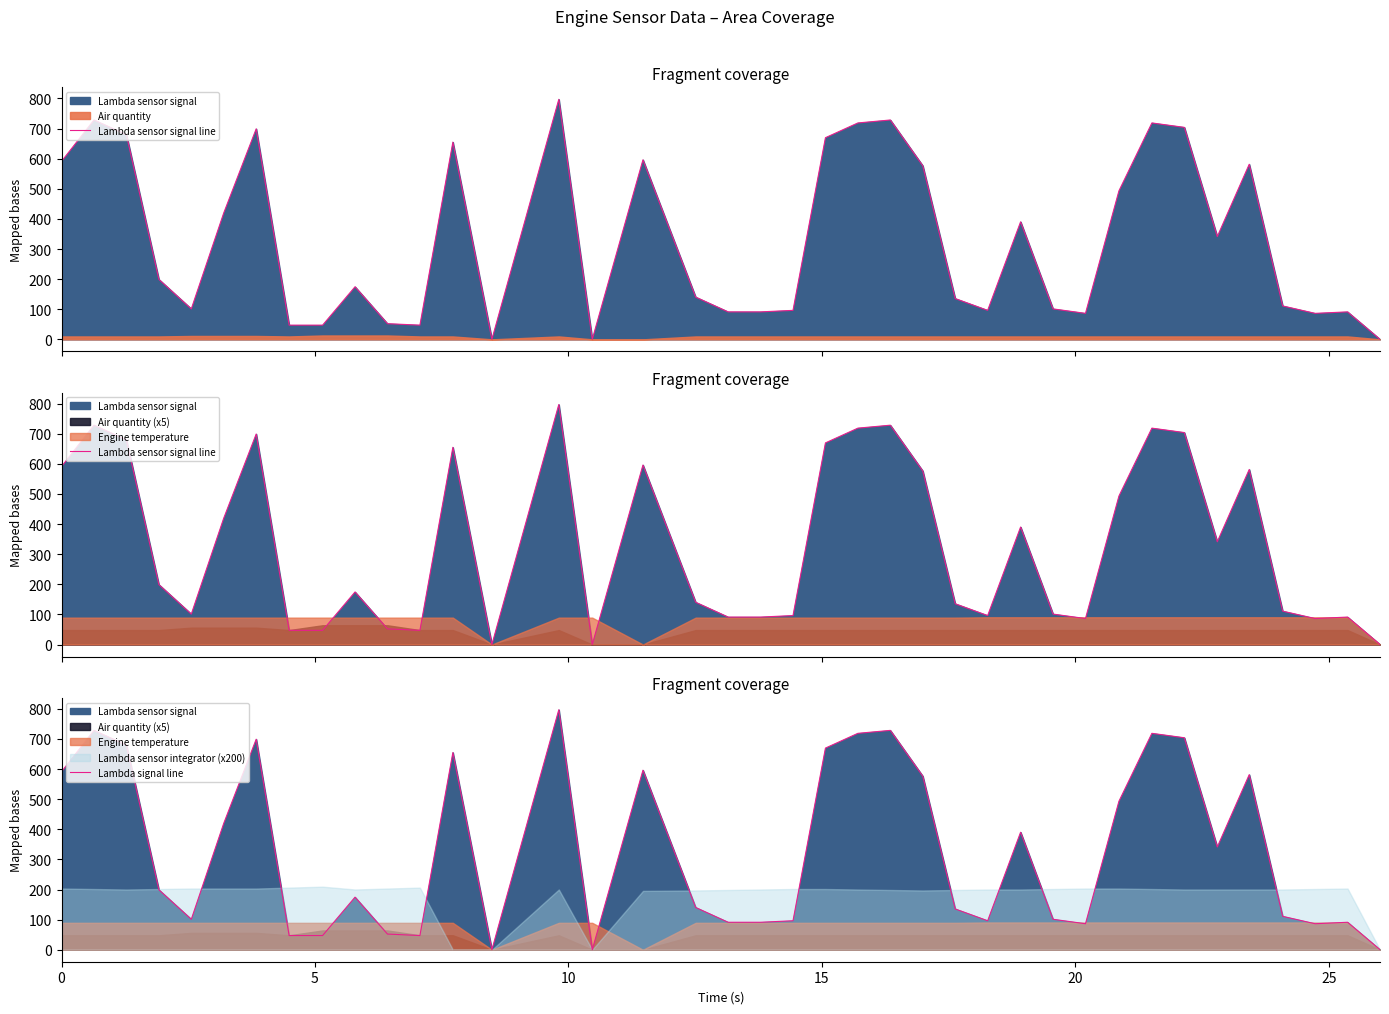

How many data points does each series have?

39